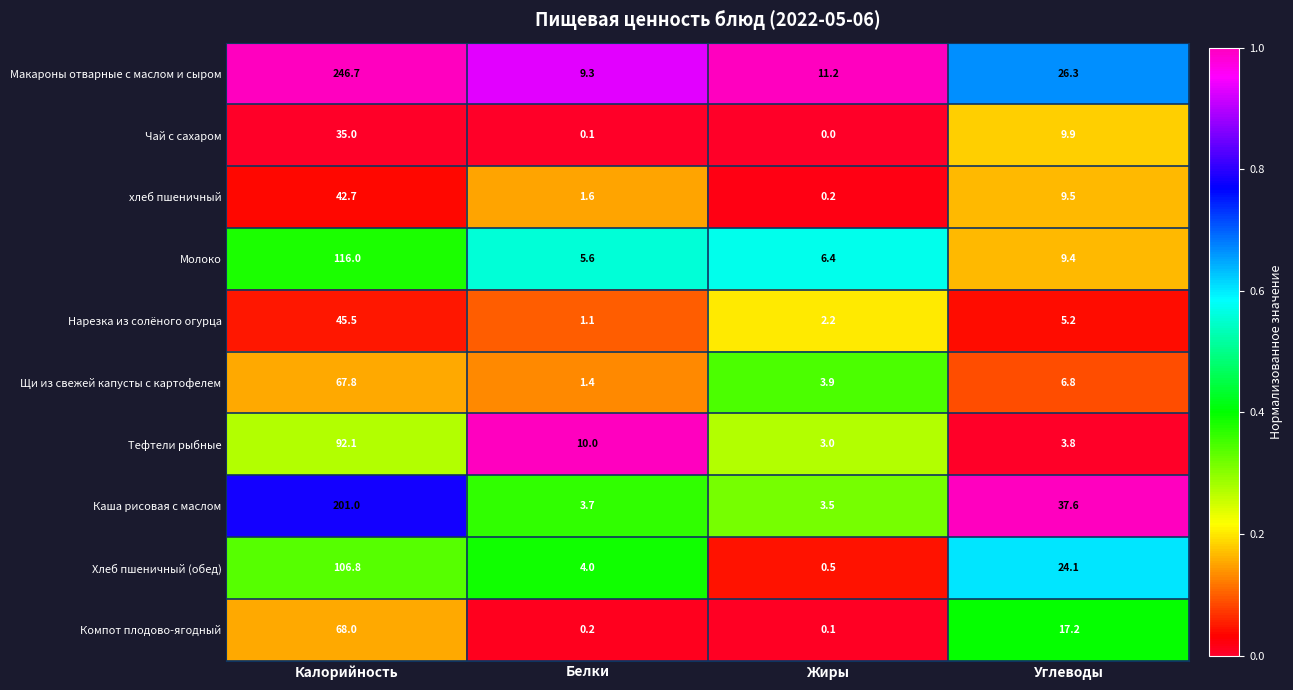

List the series in order of their peak value, highest first.

Макароны отварные с маслом и сыром, Каша рисовая с маслом, Молоко, Хлеб пшеничный (обед), Тефтели рыбные, Компот плодово-ягодный, Щи из свежей капусты с картофелем, Нарезка из солёного огурца, хлеб пшеничный, Чай с сахаром